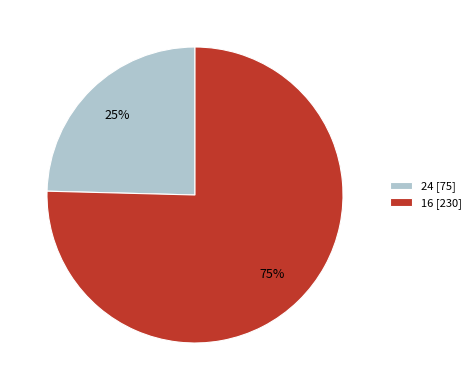

Which slice is the largest?

16